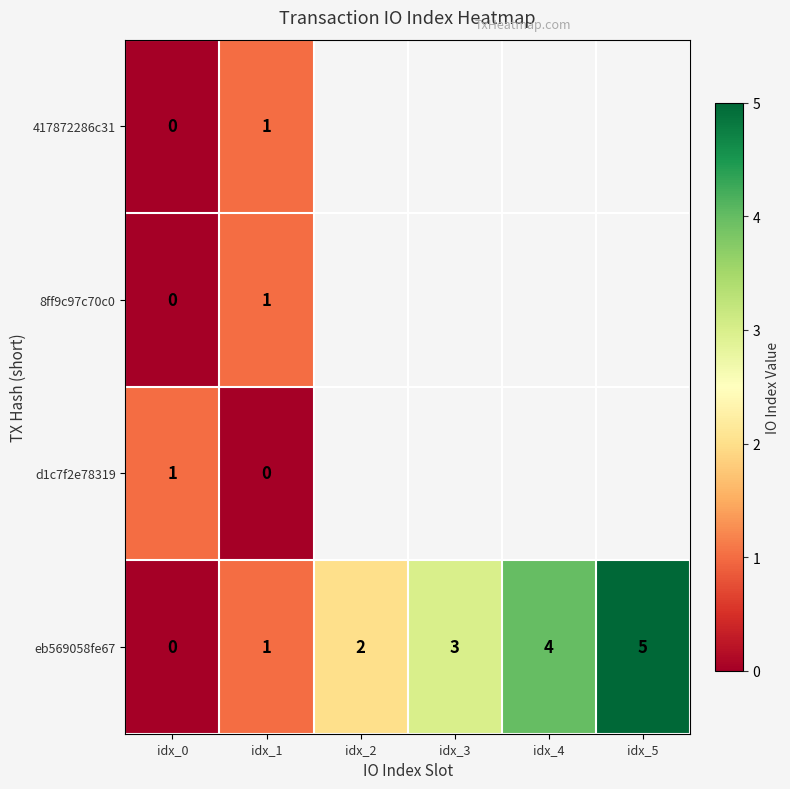

The value of 417872286c31 at idx_1 is 1.4. True or false?

False